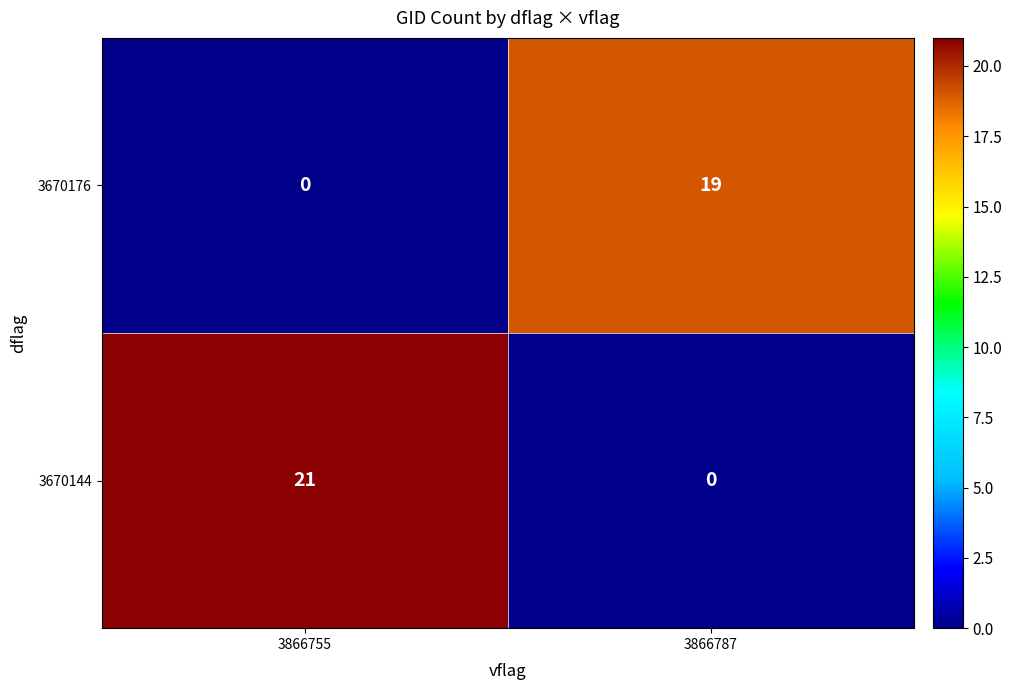

Rank the series by their maximum value, from lowest to highest.

3670176, 3670144